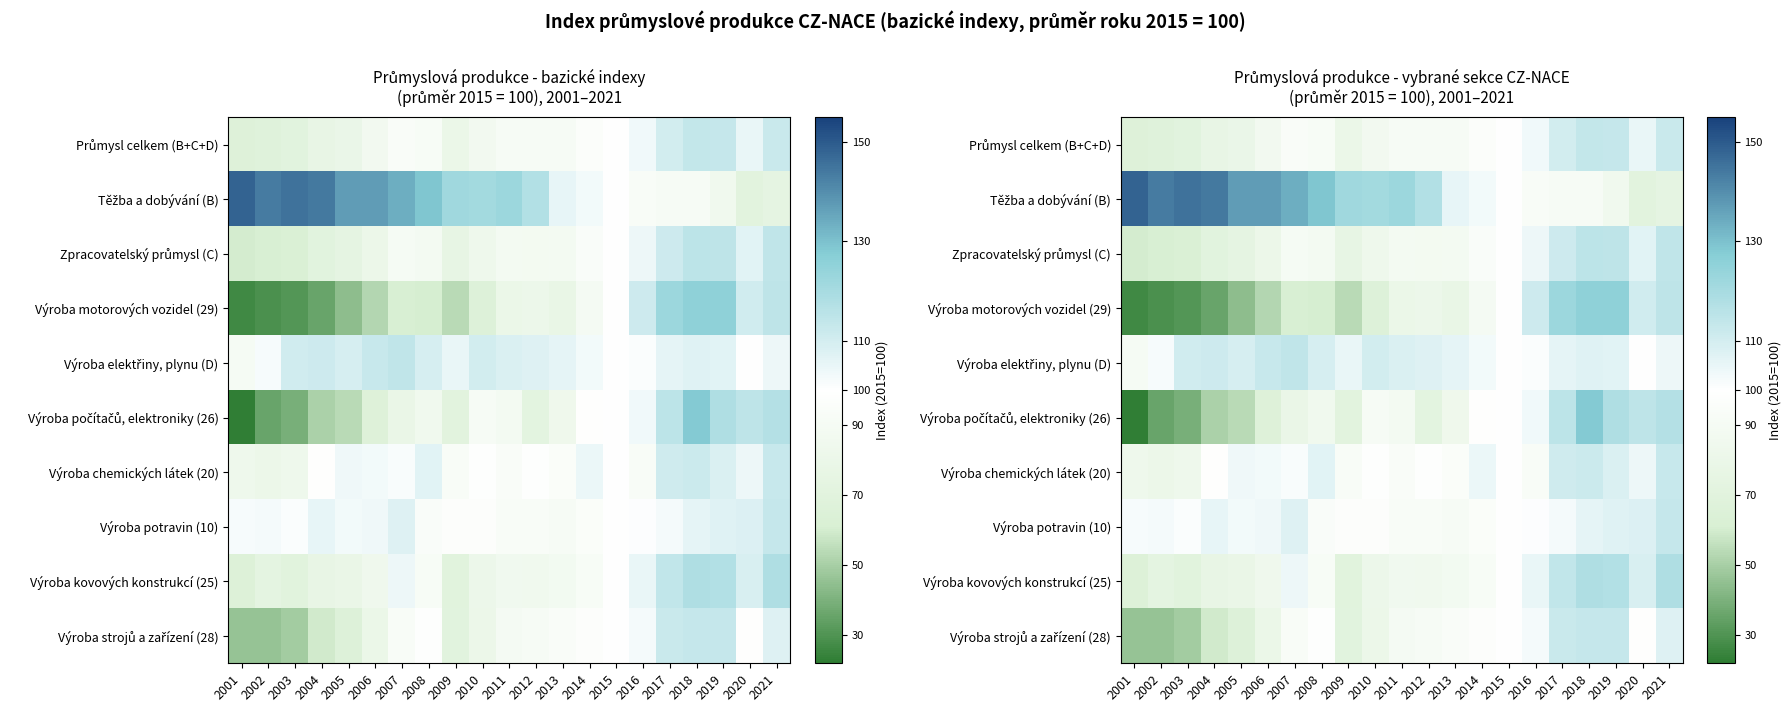

At 2010, list the series in order from smallest to largest.

Výroba motorových vozidel (29), Výroba strojů a zařízení (28), Výroba kovových konstrukcí (25), Zpracovatelský průmysl (C), Průmysl celkem (B+C+D), Výroba počítačů, elektroniky (26), Výroba potravin (10), Výroba chemických látek (20), Výroba elektřiny, plynu (D), Těžba a dobývání (B)